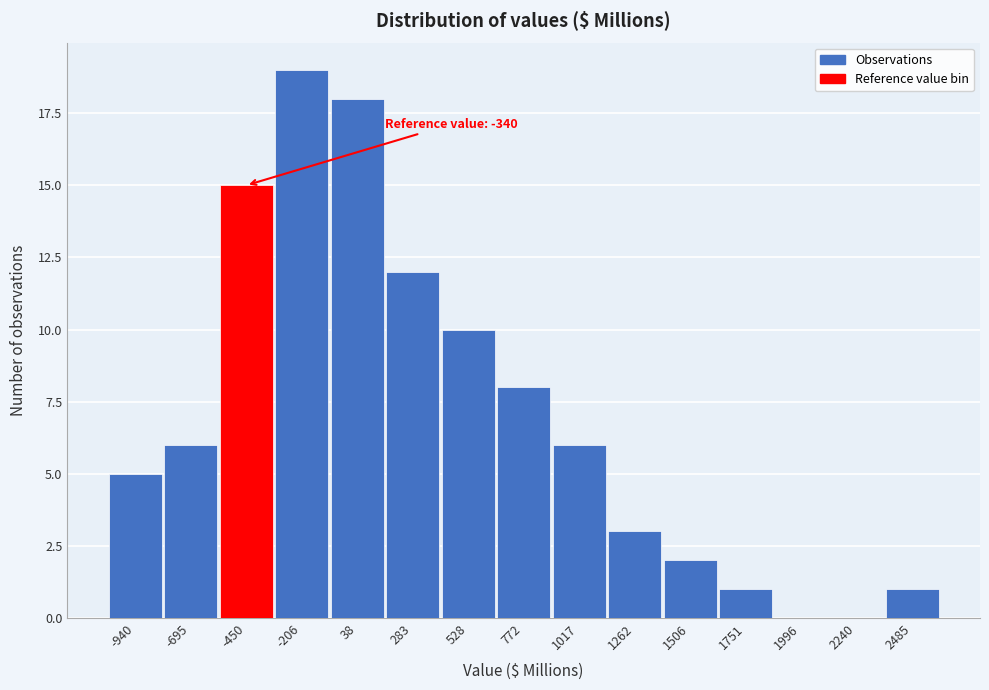

Reading left to right, extract all data points from this chart.

-940=5	-695=6	-450=15	-206=19	38=18	283=12	528=10	772=8	1017=6	1262=3	1506=2	1751=1	1996=0	2240=0	2485=1